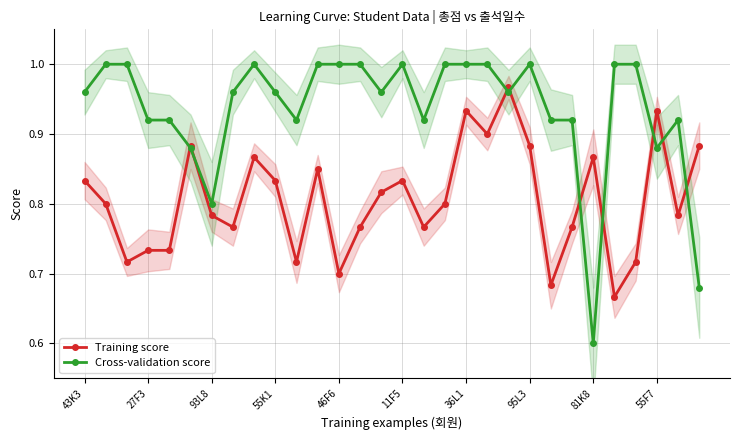

What is the lowest value of the Cross-validation score series?

0.6